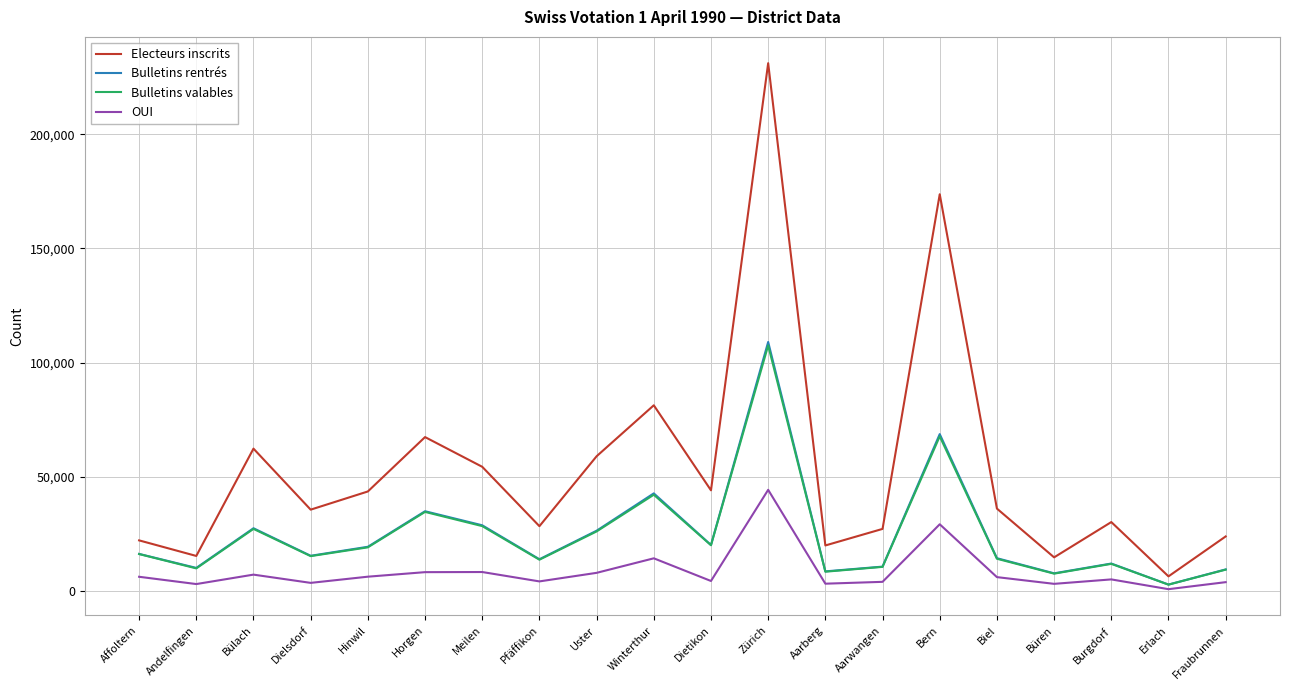

The value of Bulletins valables at Andelfingen is 9981. True or false?

True